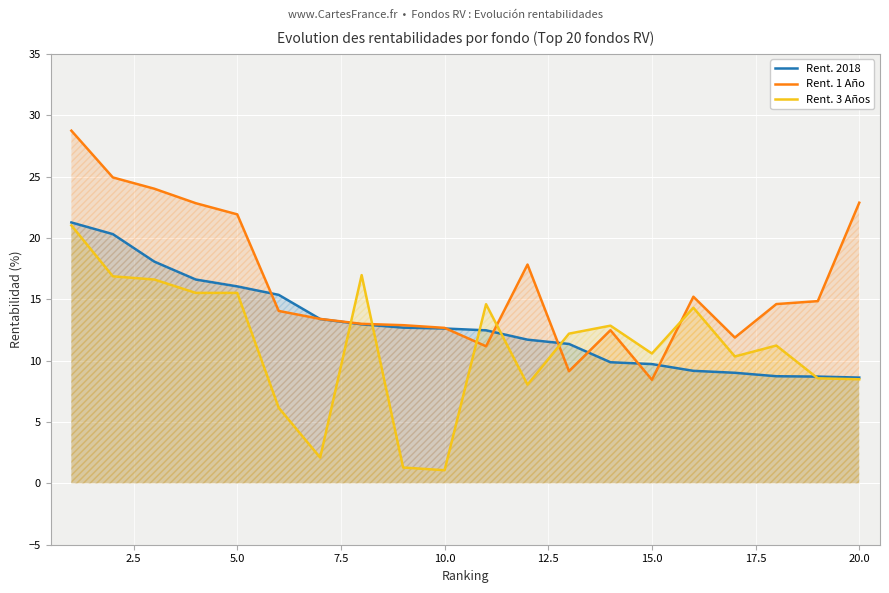

What is the sum of all Rent. 3 Años values?

224.3